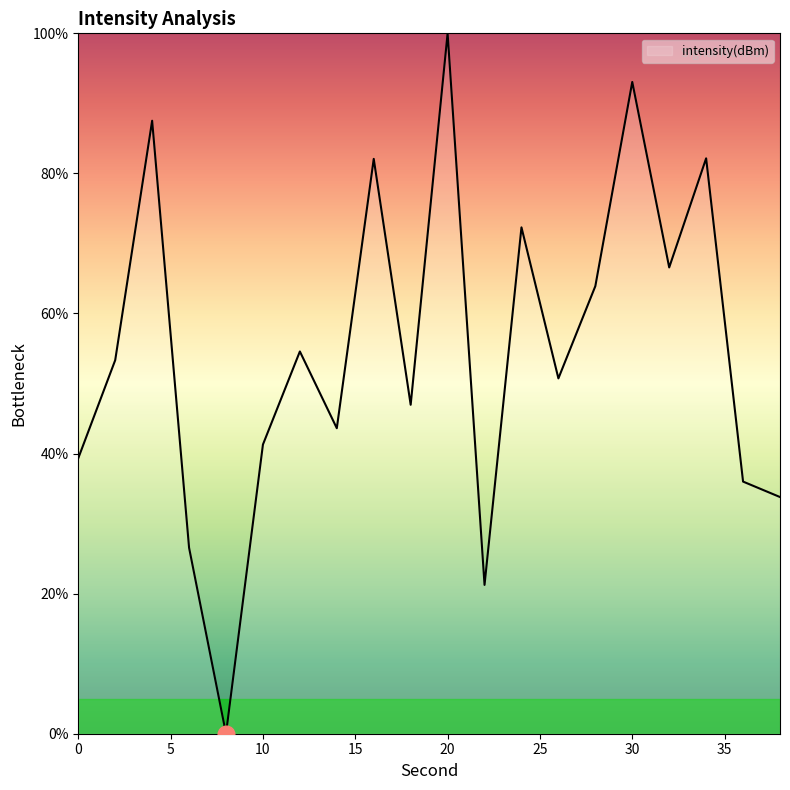

What is the difference between the maximum and minimum values?

100.0